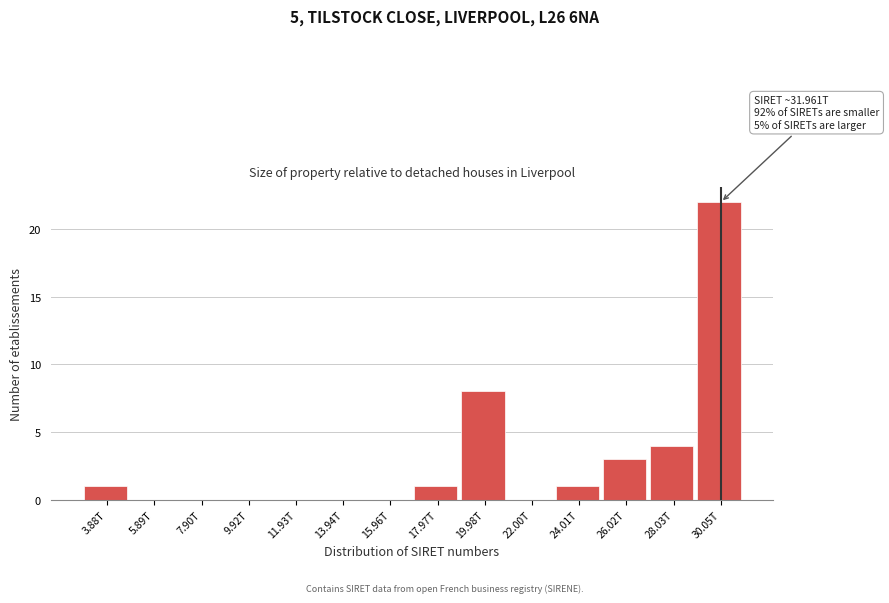

Reading left to right, what are all the values shown in this chart?

3.88T=1	5.89T=0	7.90T=0	9.92T=0	11.93T=0	13.94T=0	15.96T=0	17.97T=1	19.98T=8	22.00T=0	24.01T=1	26.02T=3	28.03T=4	30.05T=22